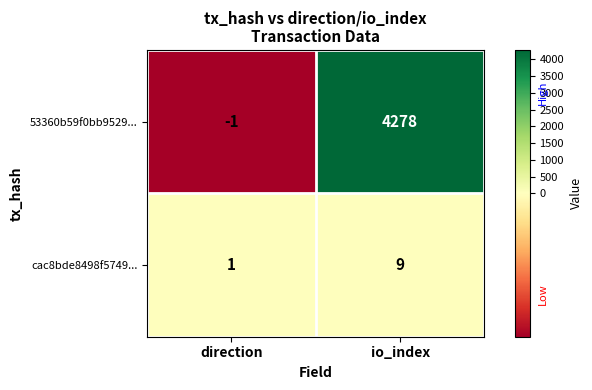

What is the difference between the maximum and minimum values in the 53360b59f0bb9529... series?

4279